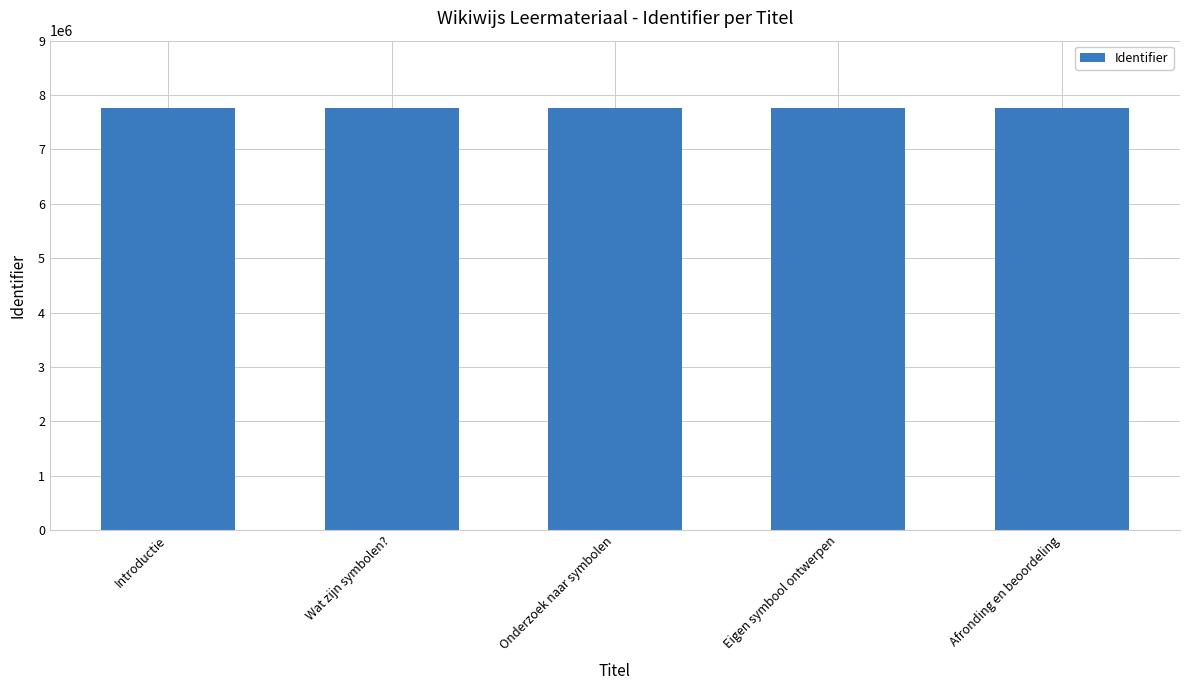

What is the value of the 2nd bar from the left?

7759328